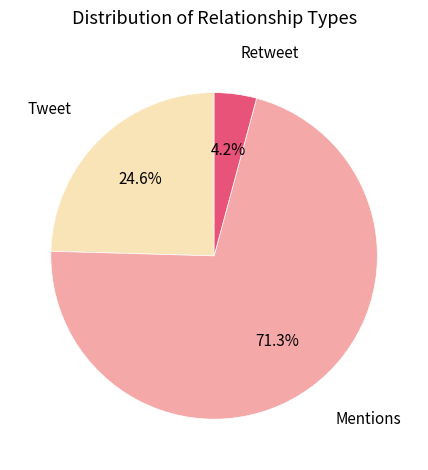

Is there any slice that represents more than half of the pie?

Yes